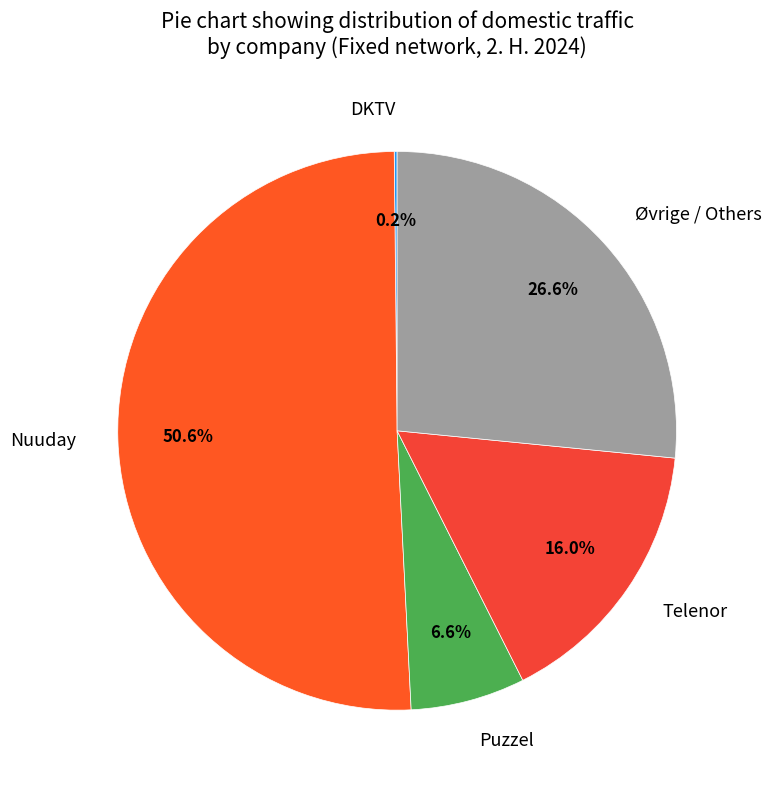

Which slice is the largest?

Nuuday